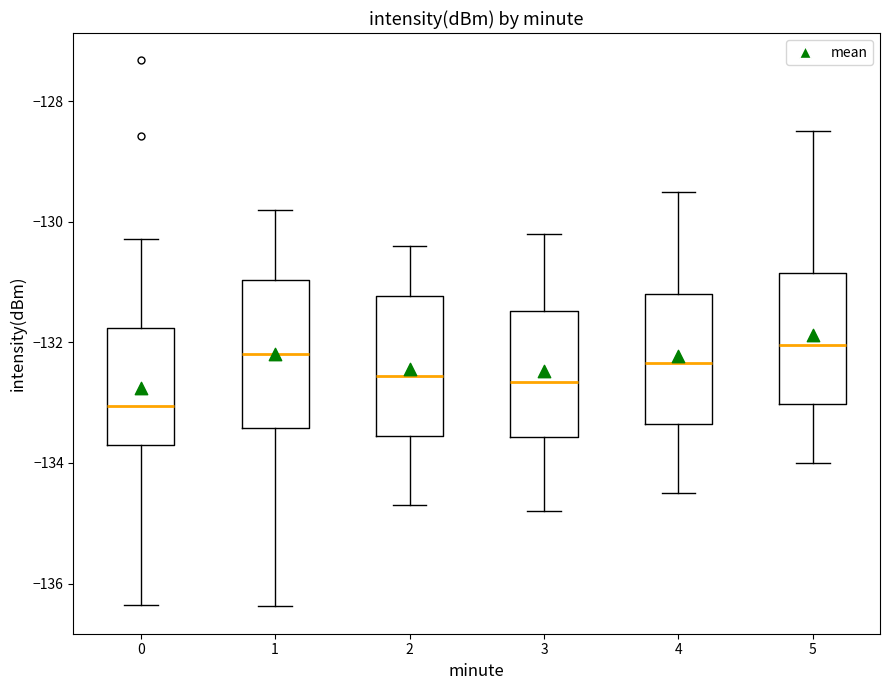

Reading left to right, transcribe this box plot: for each box, give where its median line is, the range the box spans, and where its two whiskers end, as read against the y-axis. The values are not printed on the chart, so give them approximately, as read against the axis.

0: median -133.0, box -133.8 to -131.8, whiskers -136.4 to -130.2
1: median -132.2, box -133.4 to -131.0, whiskers -136.4 to -129.8
2: median -132.6, box -133.6 to -131.2, whiskers -134.6 to -130.4
3: median -132.6, box -133.6 to -131.4, whiskers -134.8 to -130.2
4: median -132.4, box -133.4 to -131.2, whiskers -134.4 to -129.4
5: median -132.0, box -133.0 to -130.8, whiskers -134.0 to -128.4